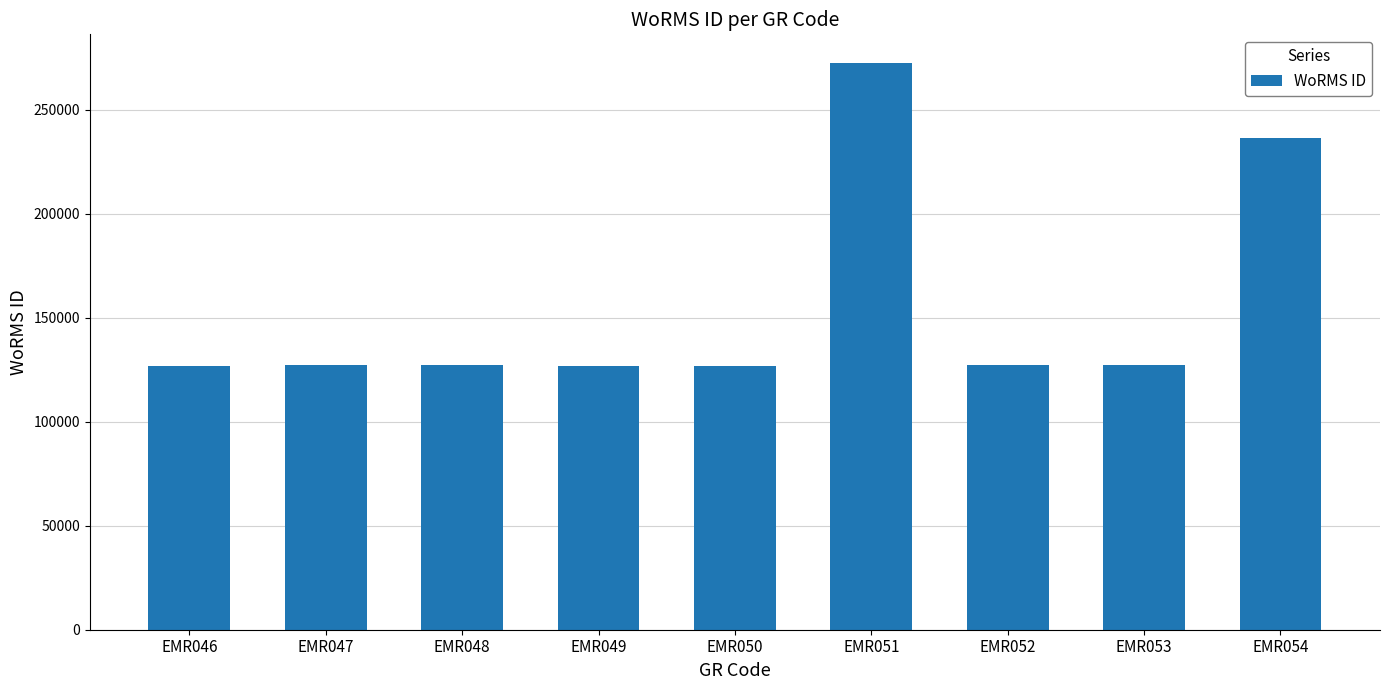

Is it true that the value at EMR051 is 186271?

False